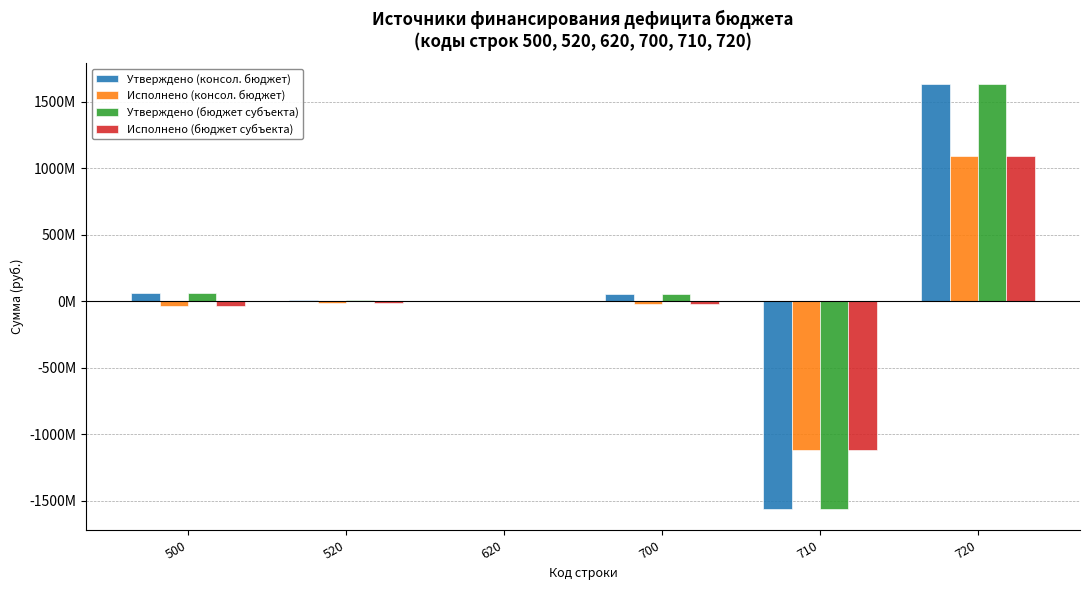

Are the bars grouped side by side (vs. stacked)?

Yes